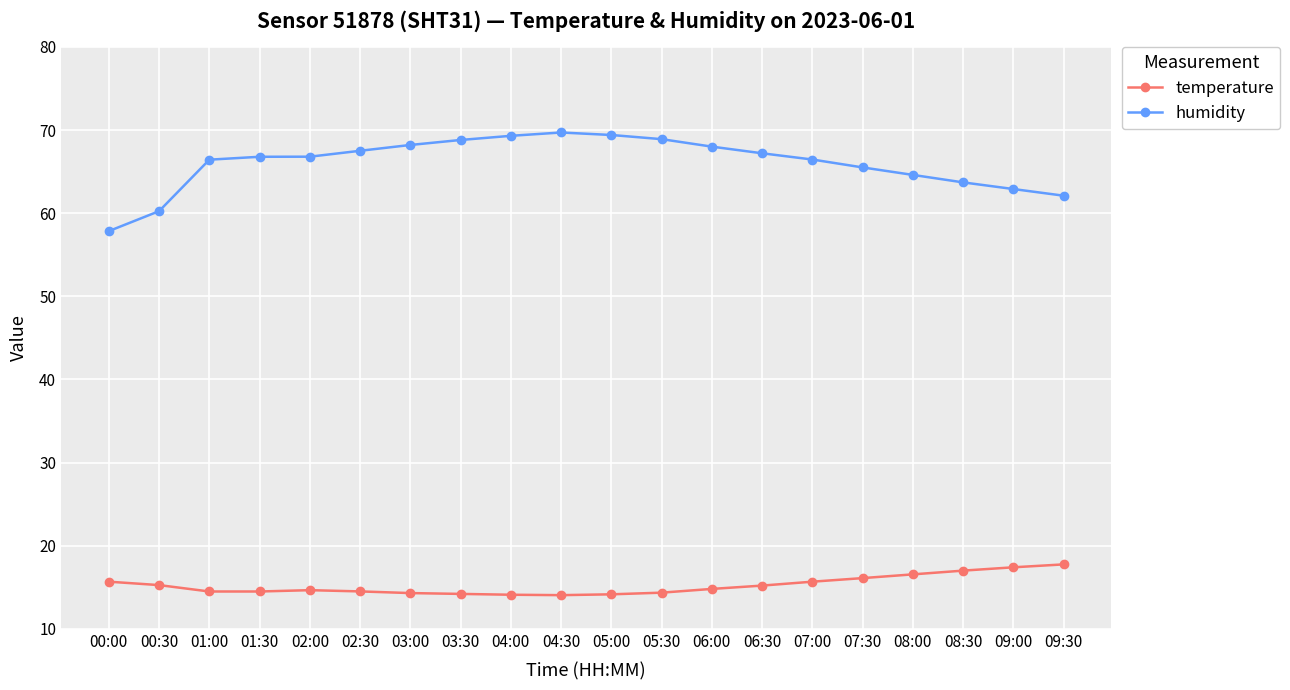

What is the total value across all series at 00:30?

75.5